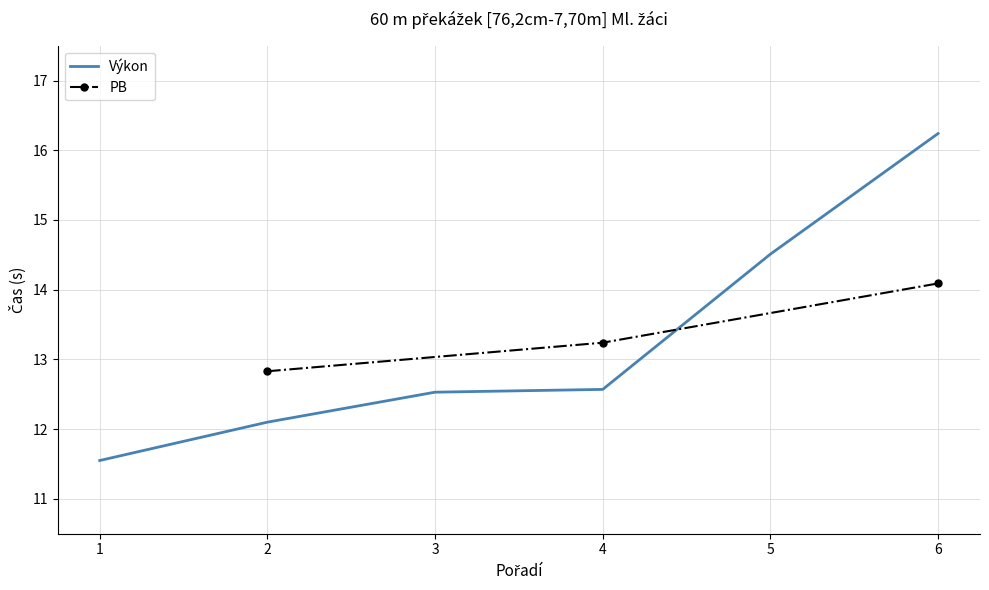

Which has a higher value, 5 or 1?

5